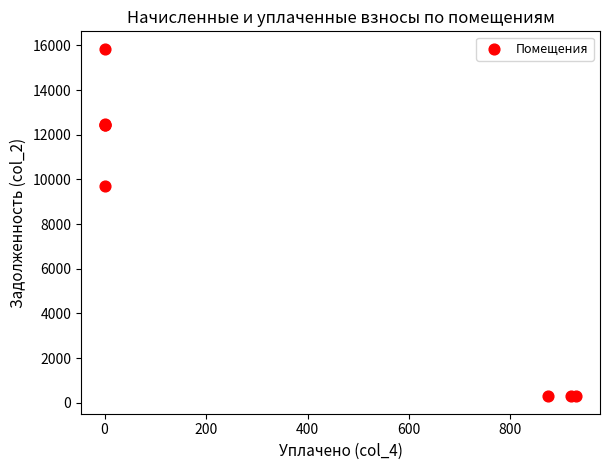

What Y value in the scatter plot is closest to 8072?

9687.3